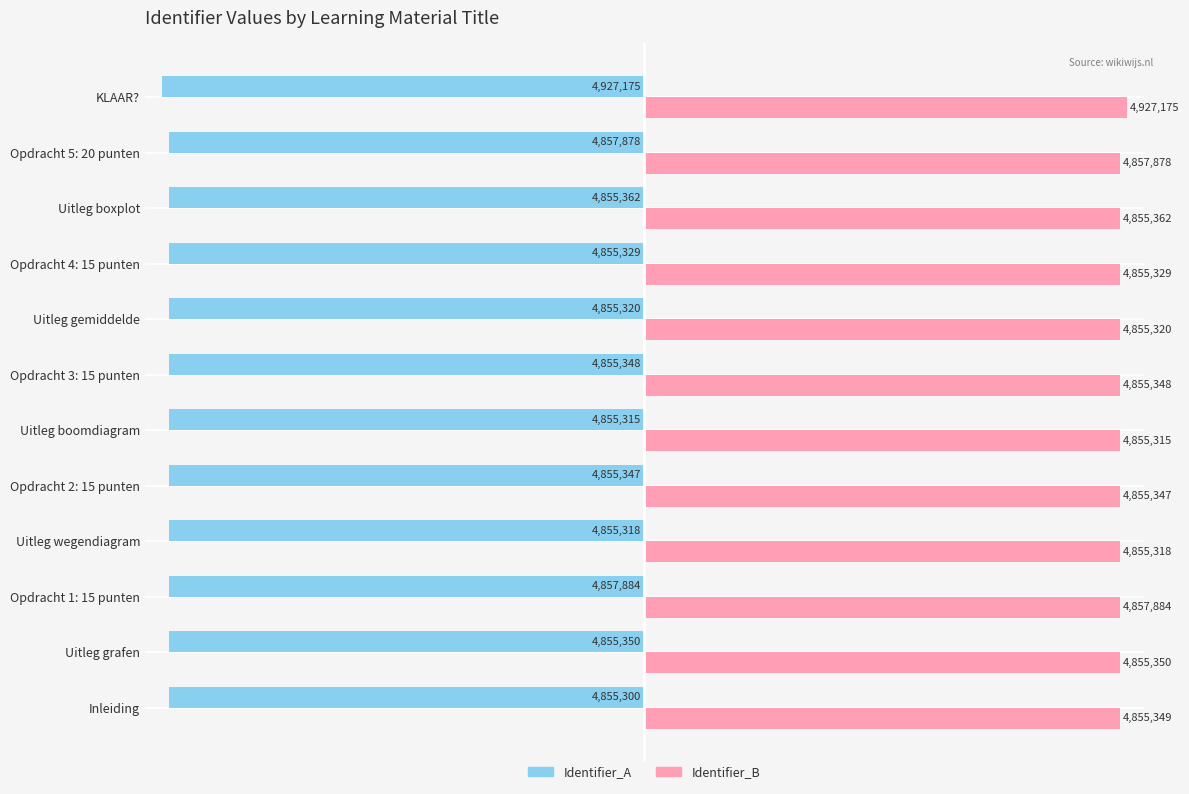

What are all the series names shown in the legend?

Identifier_A, Identifier_B